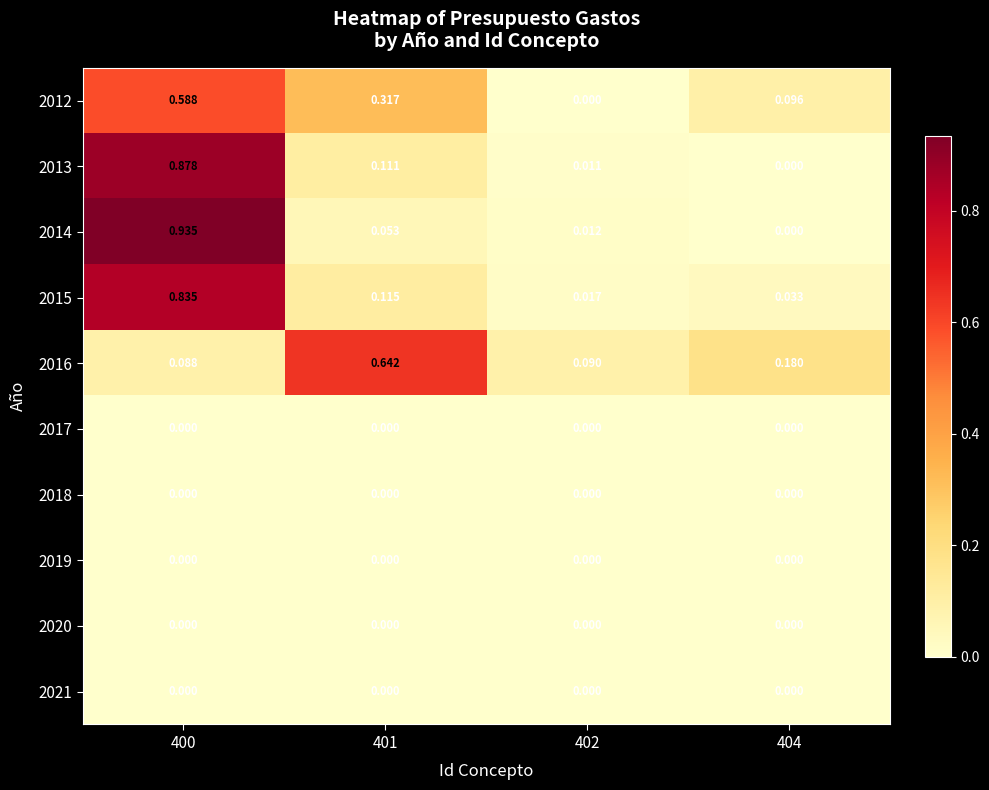

Is the value of 2016 at 402 greater than the value of 2018 at 404?

Yes